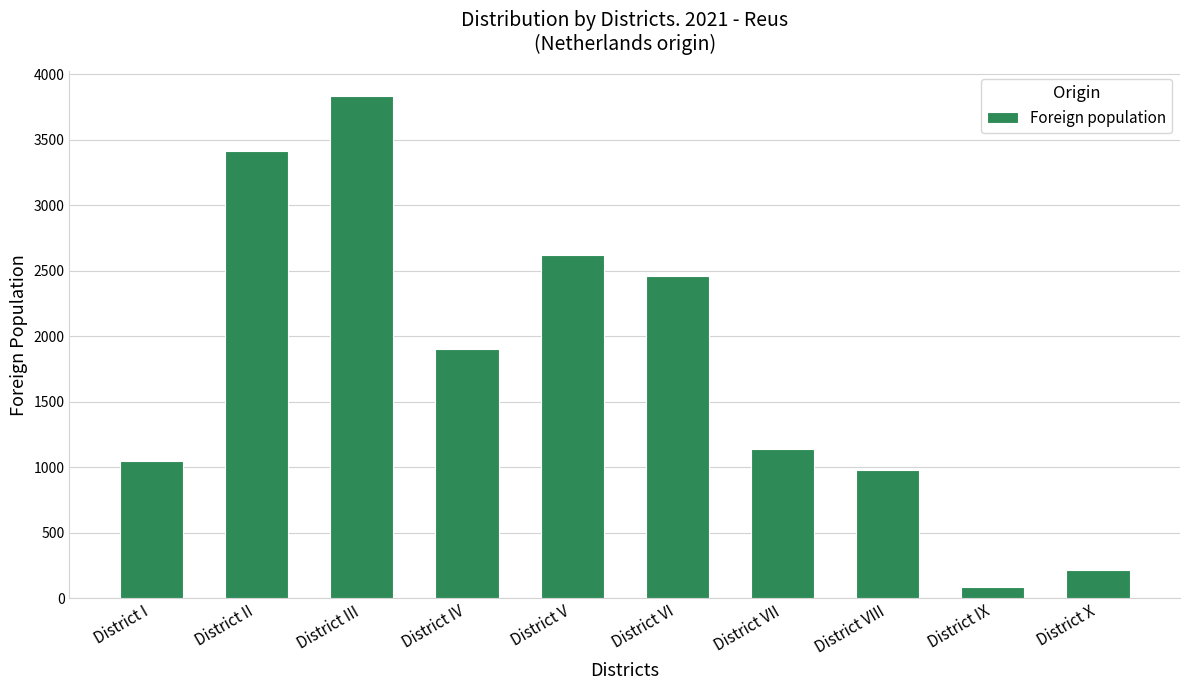

Which category has the highest value across all series?

District III